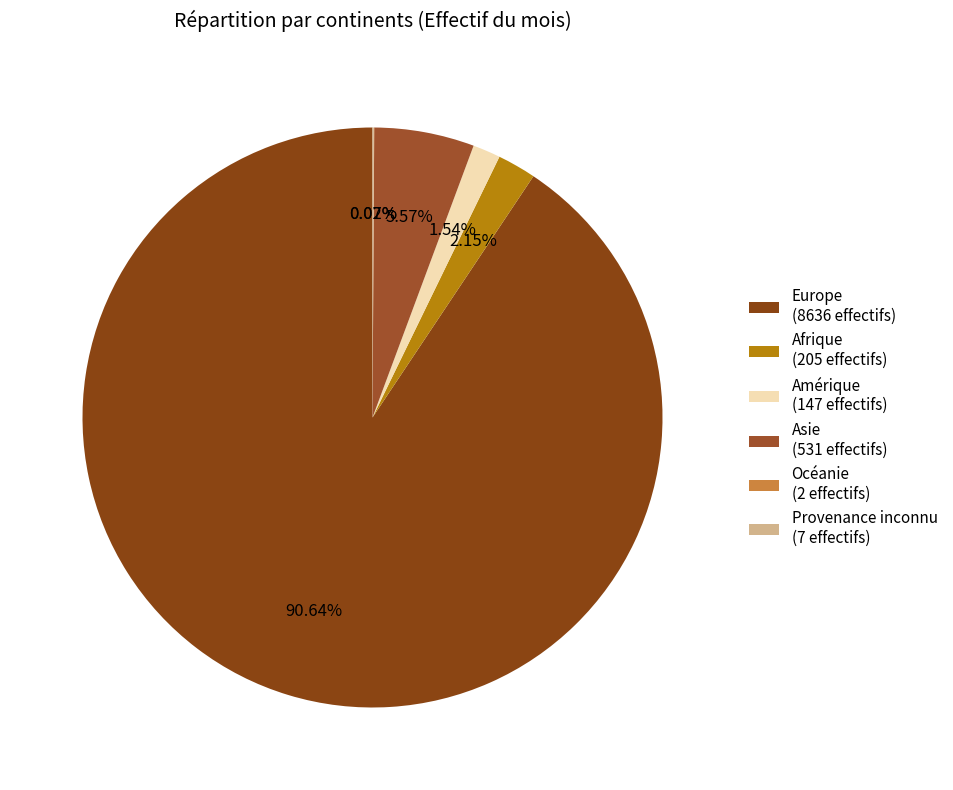

How many segments does this pie chart have?

6